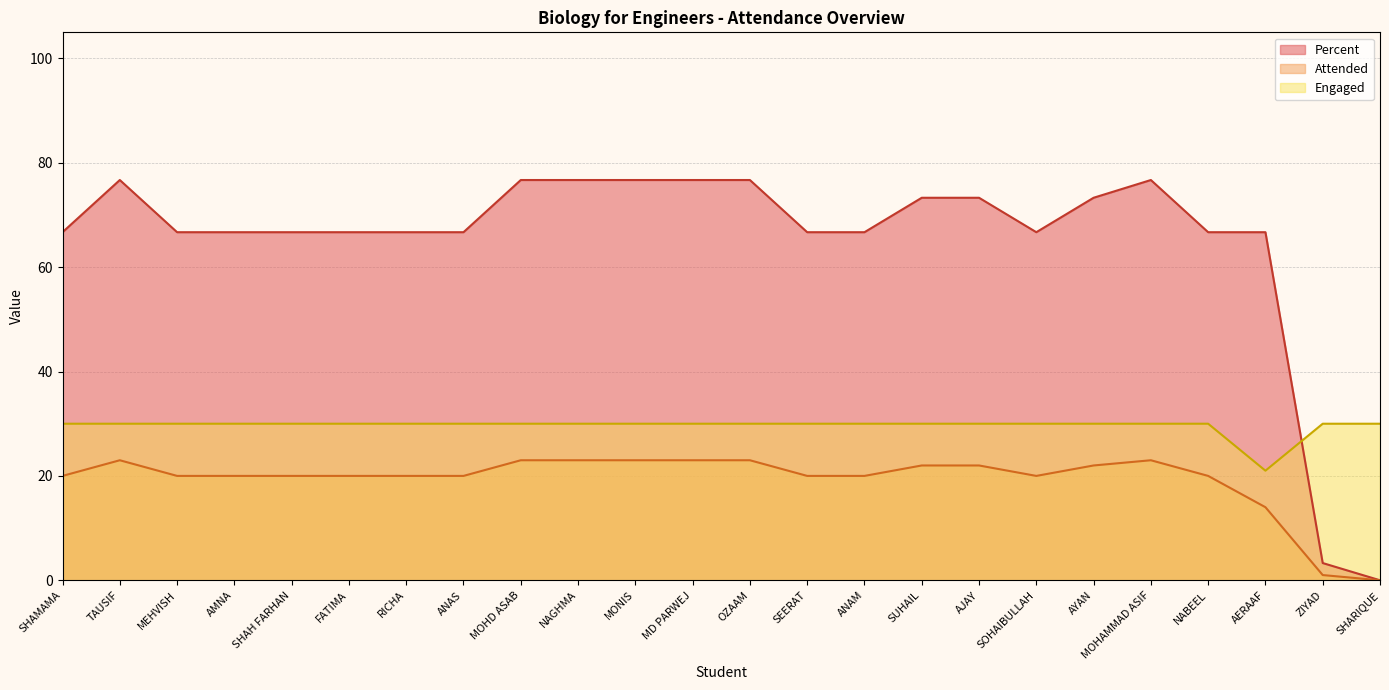

Rank the categories by Percent value from highest to lowest.

TAUSIF, MOHD ASAB, NAGHMA, MONIS, MD PARWEJ, OZAAM, MOHAMMAD ASIF, SUHAIL, AJAY, AYAN, SHAMAMA, MEHVISH, AMNA, SHAH FARHAN, FATIMA, RICHA, ANAS, SEERAT, ANAM, SOHAIBULLAH, NABEEL, AERAAF, ZIYAD, SHARIQUE